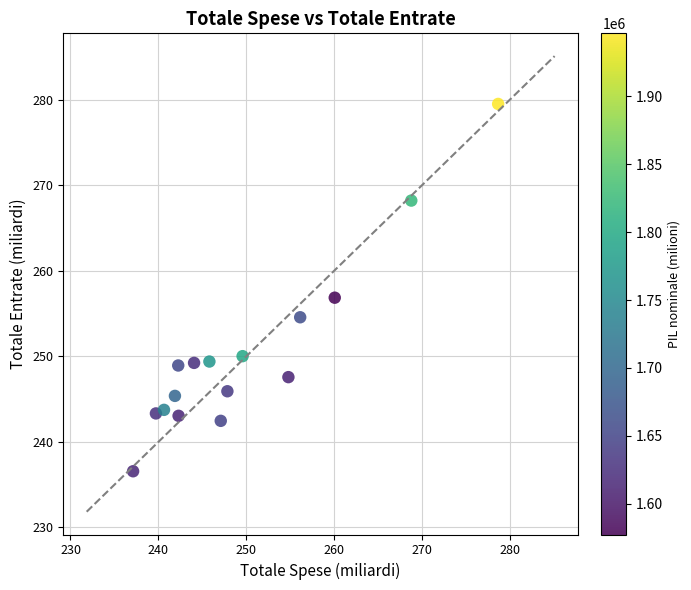

What is the range of Y values (max minus min)?

42.9